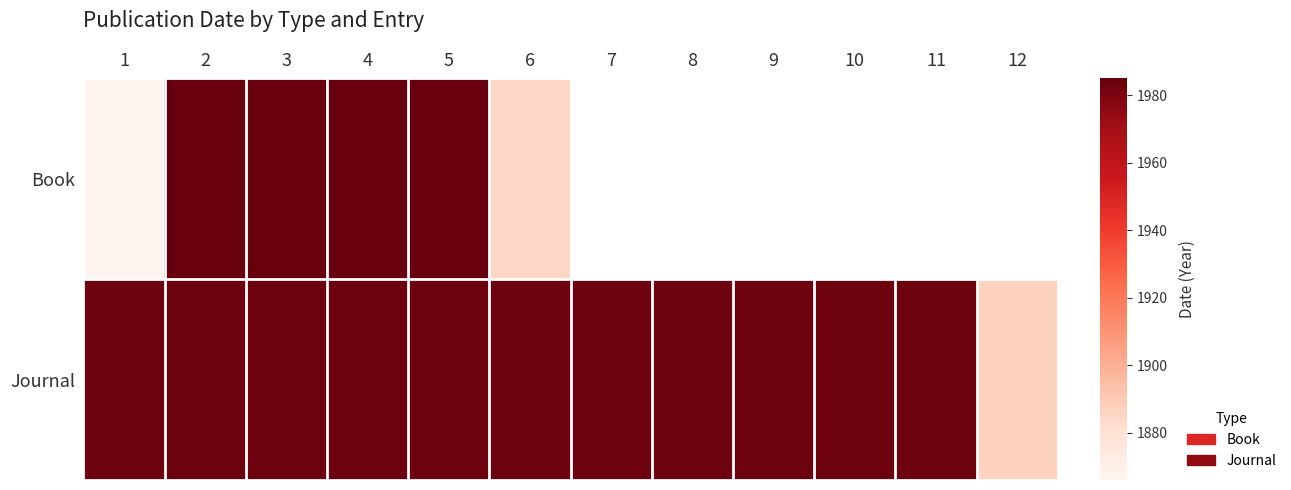

What is the difference between the maximum and minimum values in the Journal series?

97.0